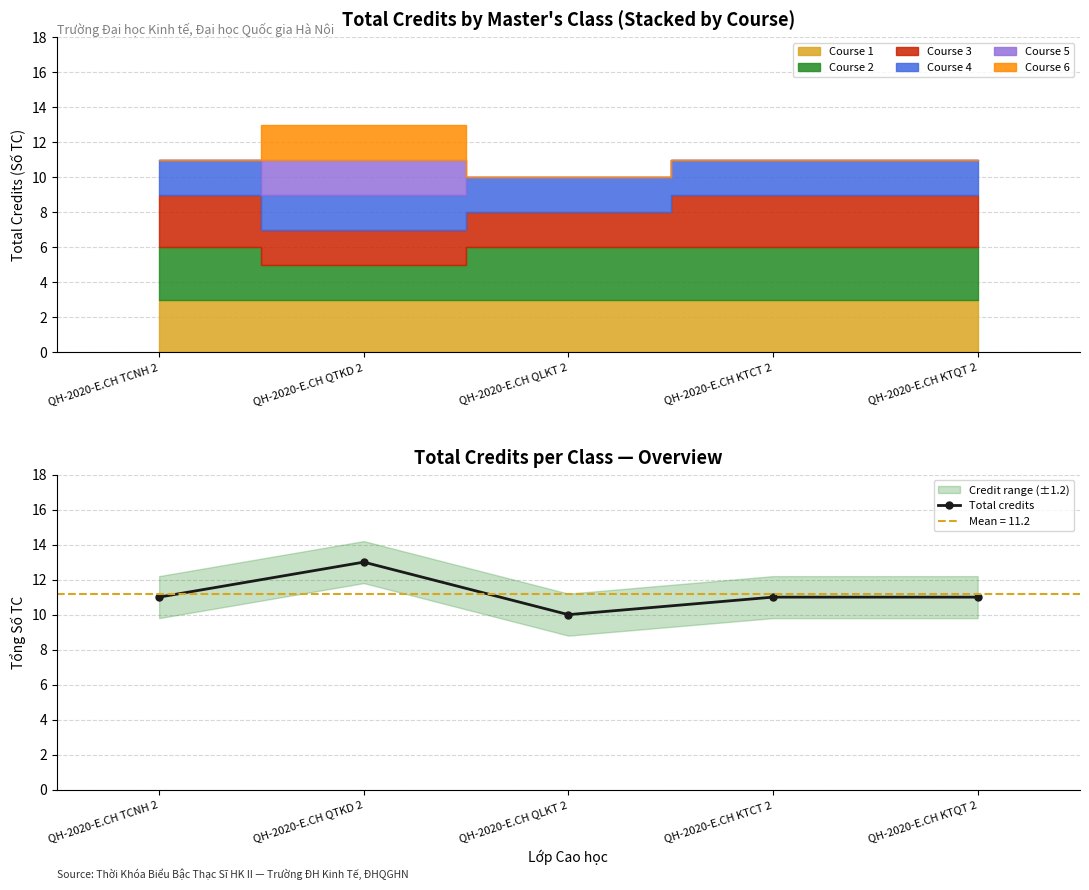

Reading right to left, list all the values displayed in this chart.

11	11	10	13	11